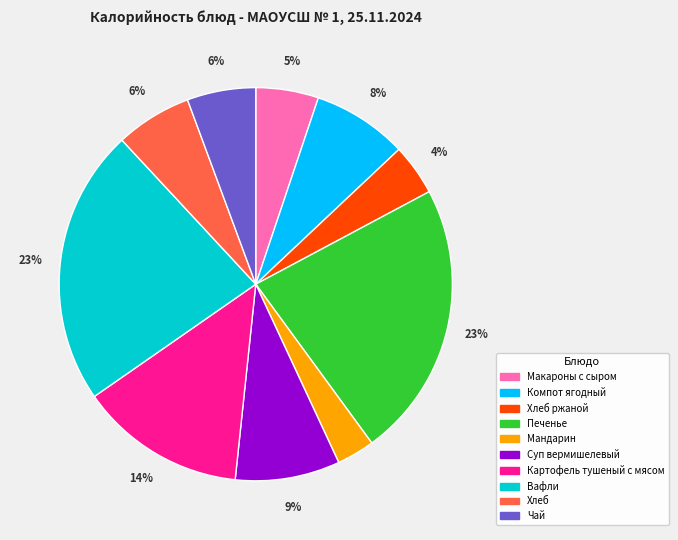

Combined, do Картофель тушеный с мясом and Компот ягодный account for over 50%?

No